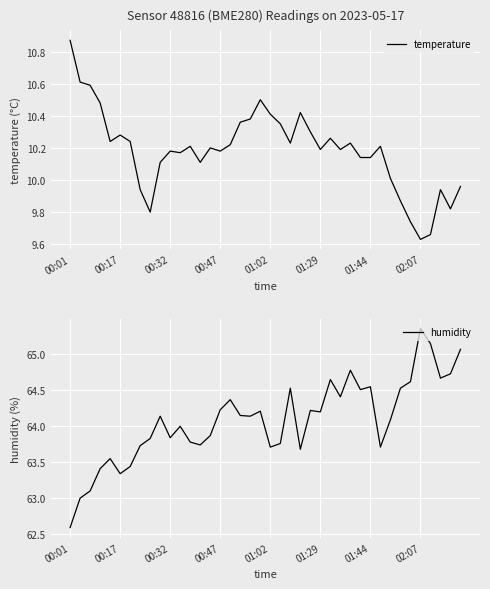

The temperature series shows 4.1 at 00:32. True or false?

False